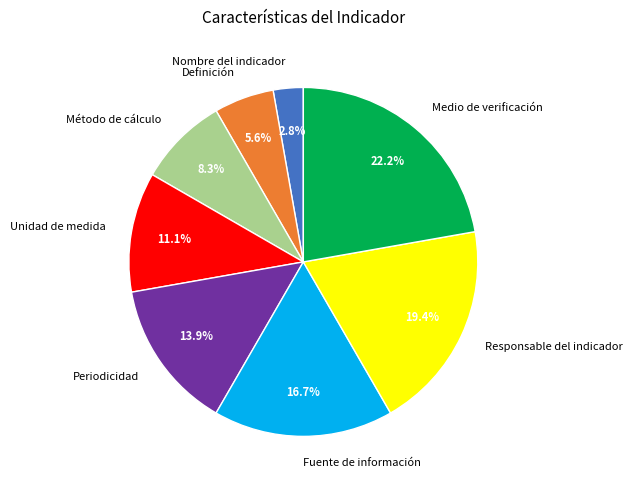

Is it true that Definición is 6% of the pie?

True